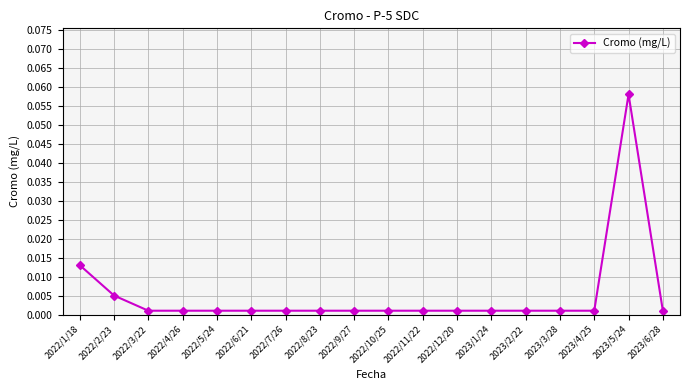

At which category does the chart reach its peak across all series?

2023/5/24